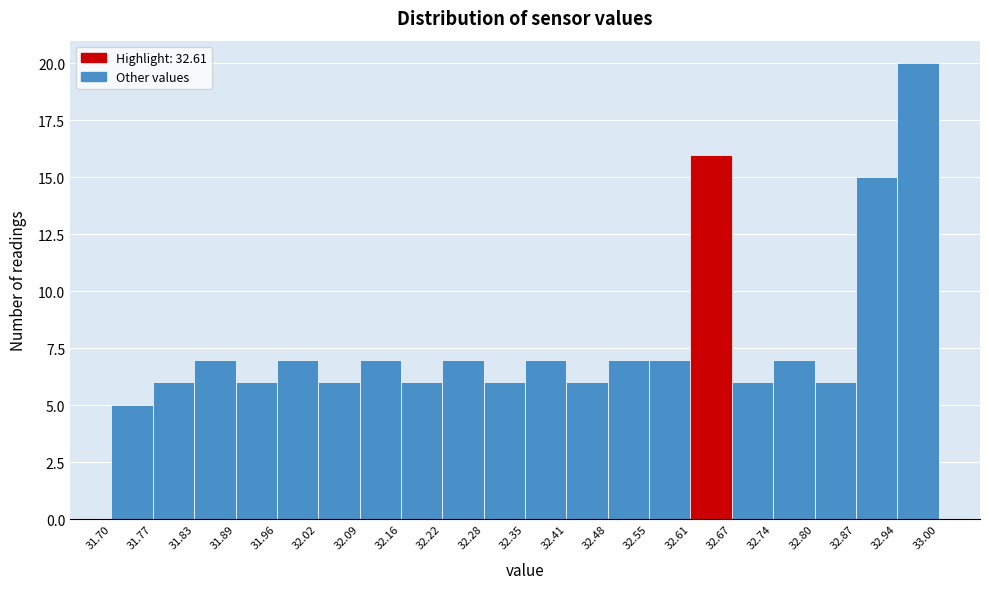

How tall is the bar that spans 32.87 to 32.94 on the x-axis? The values are not printed on the chart, so give them approximately, as read against the axis.

15